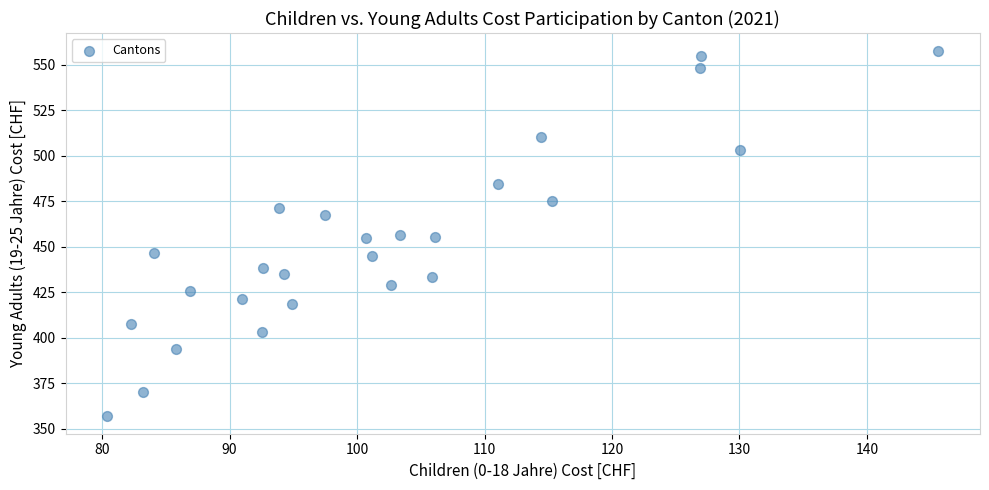

What is the range of Y values (max minus min)?

200.1